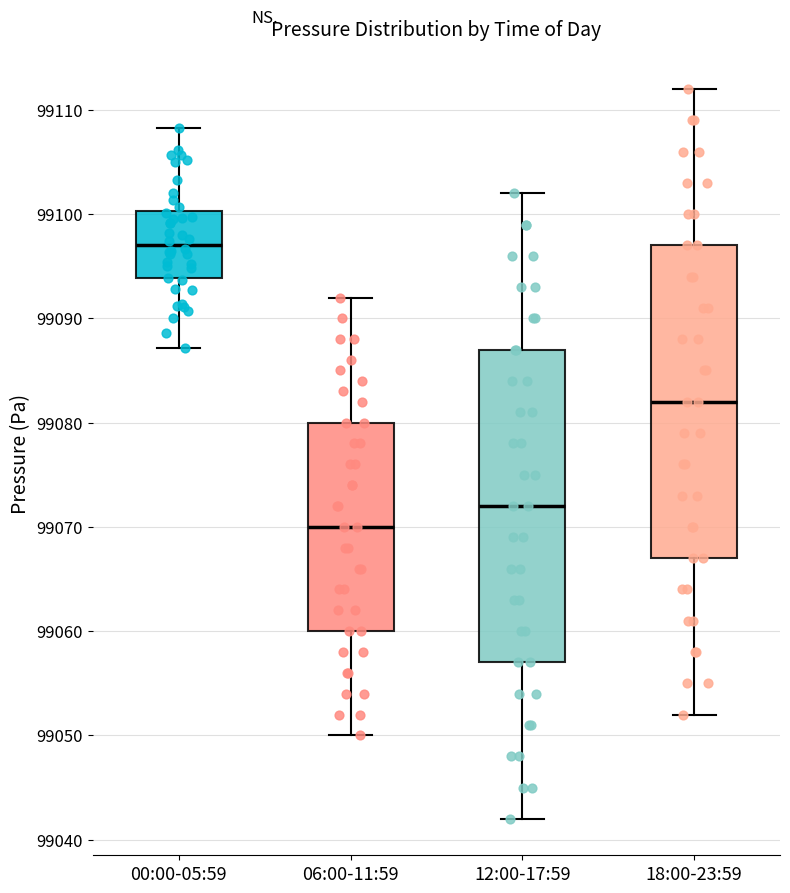

Where does the median line of the box for 12:00-17:59 sit on the y-axis? The values are not printed on the chart, so give them approximately, as read against the axis.

99072